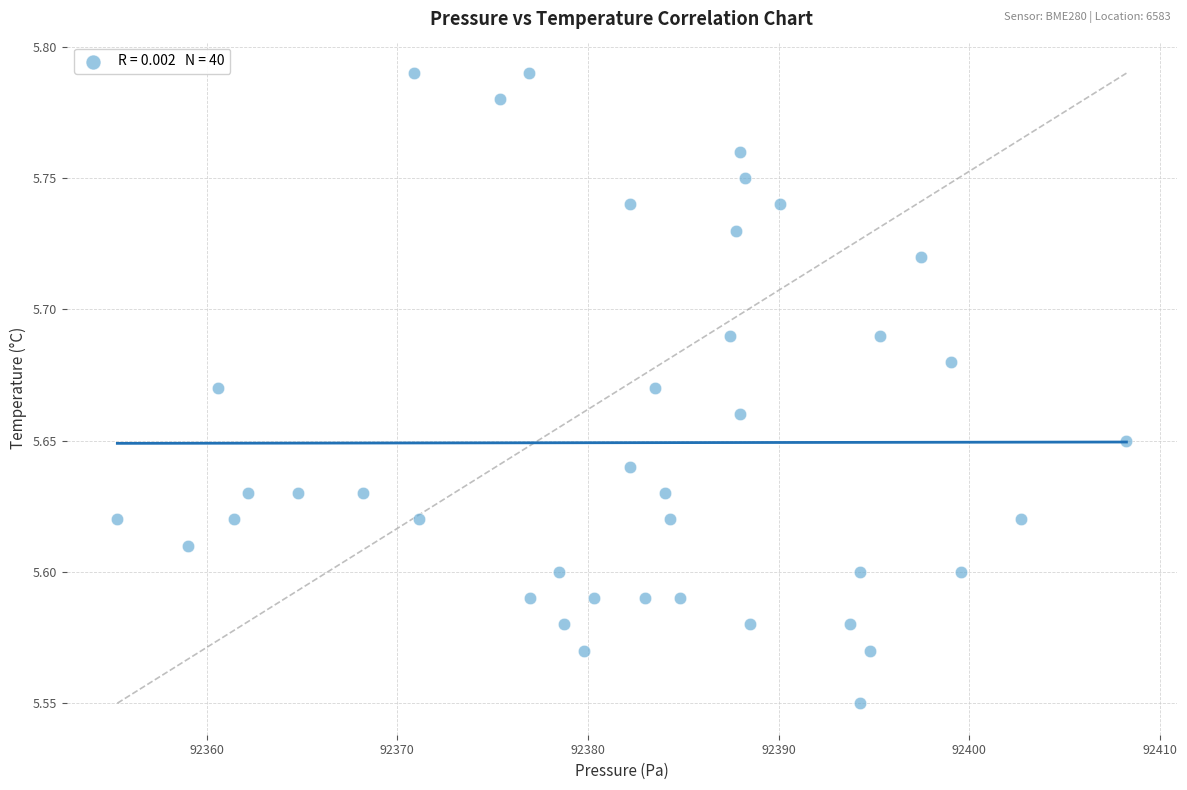

What is the range of X values (max minus min)?

52.9